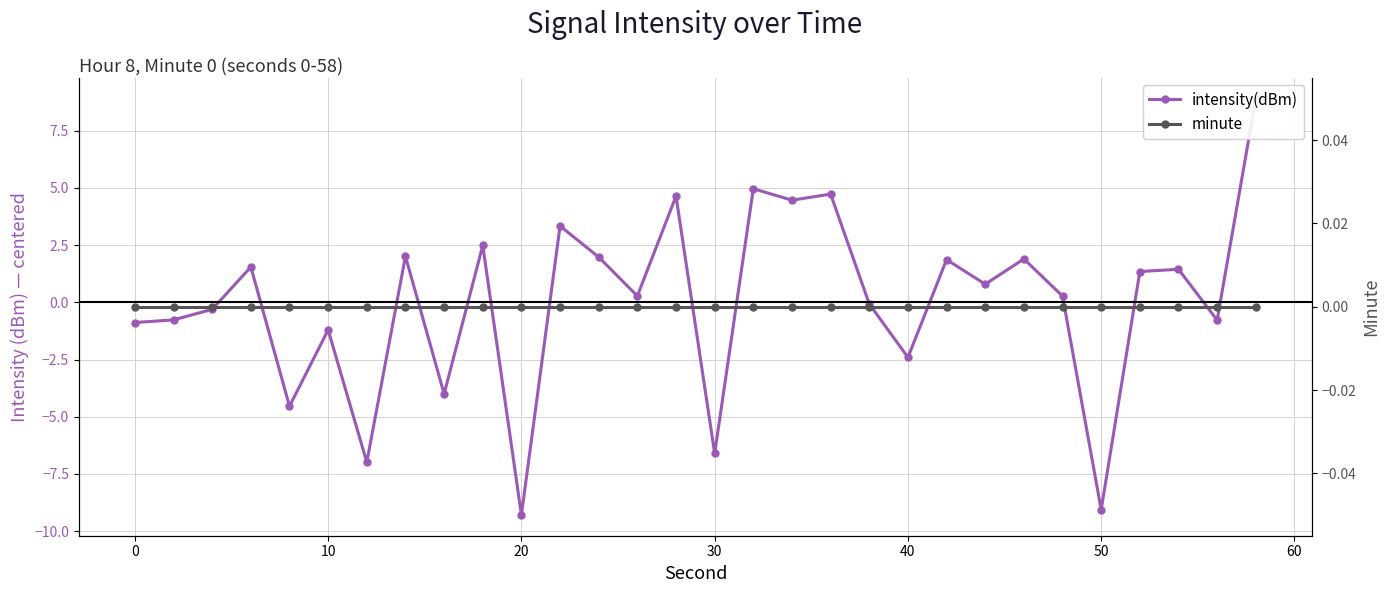

How many times do intensity(dBm) and minute cross each other?

15